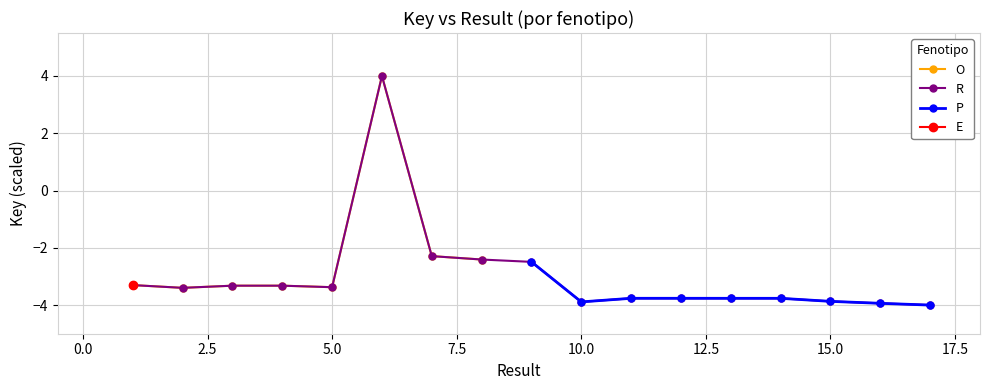

At which label does the data first exceed -3?

6